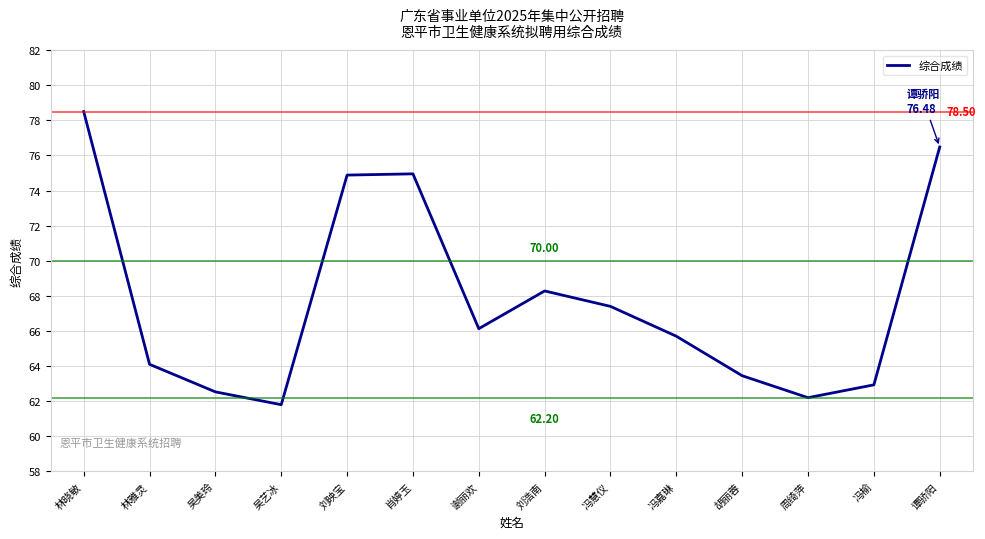

How many lines are shown in the chart?

1